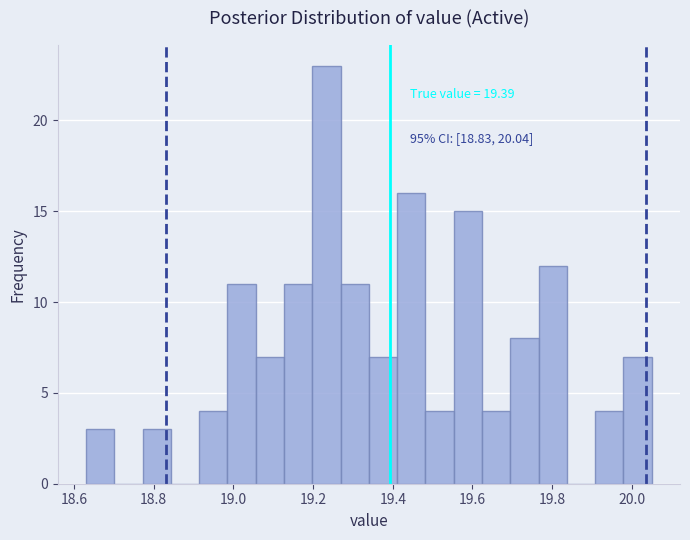

Around what value on the x-axis is the tallest bar? Give the approximate position of its centre, as read against the axis.

19.24